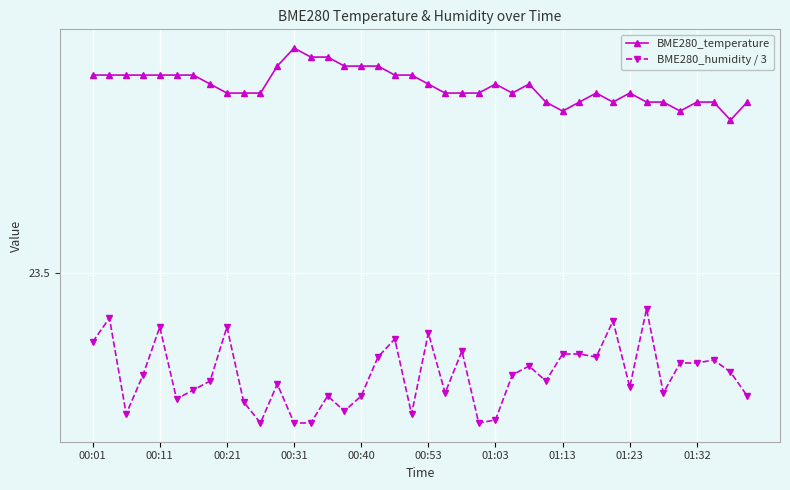

Does the chart have visible grid lines?

Yes